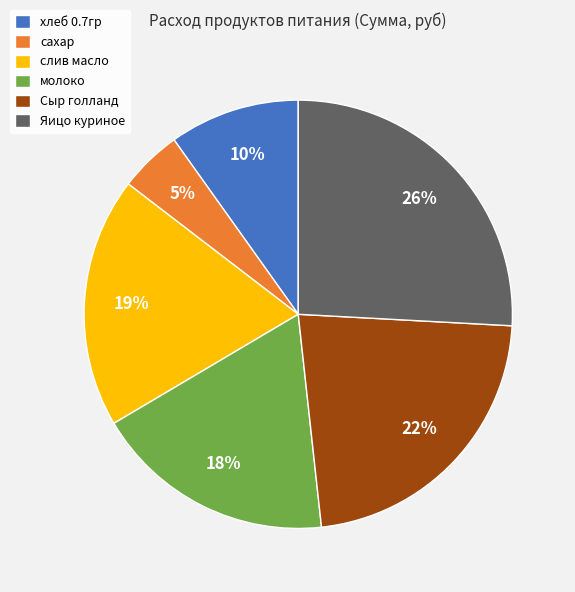

Does any single category account for the majority?

No